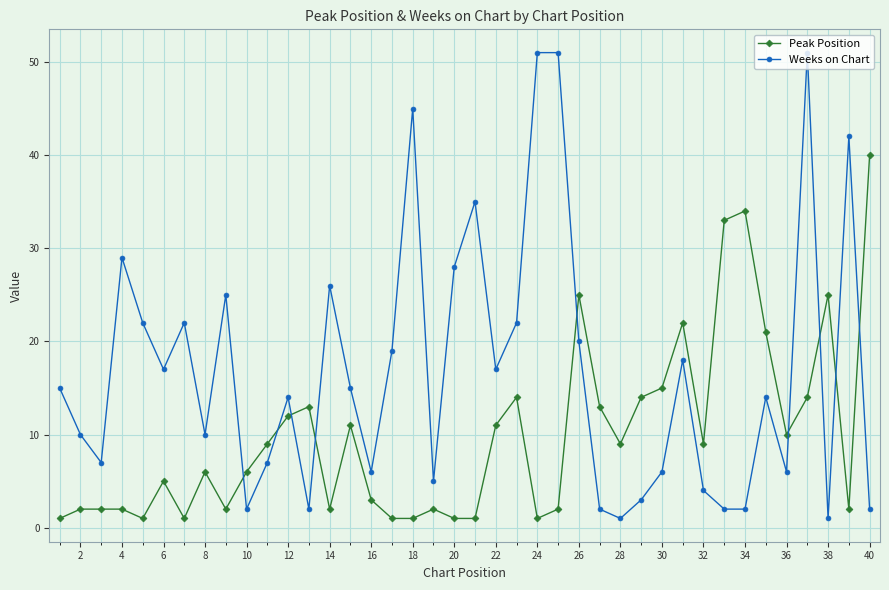

Which series has the widest spread of values?

Weeks on Chart